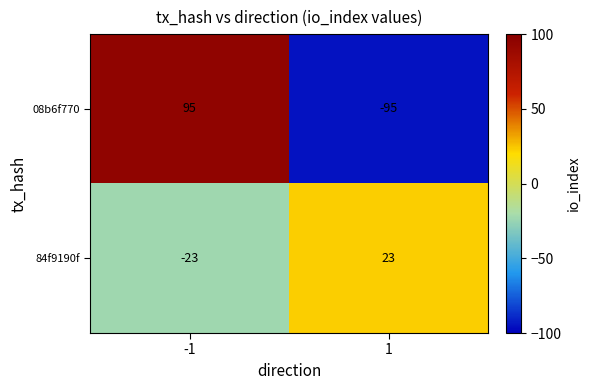

Which series changed the most between -1 and 1?

08b6f770